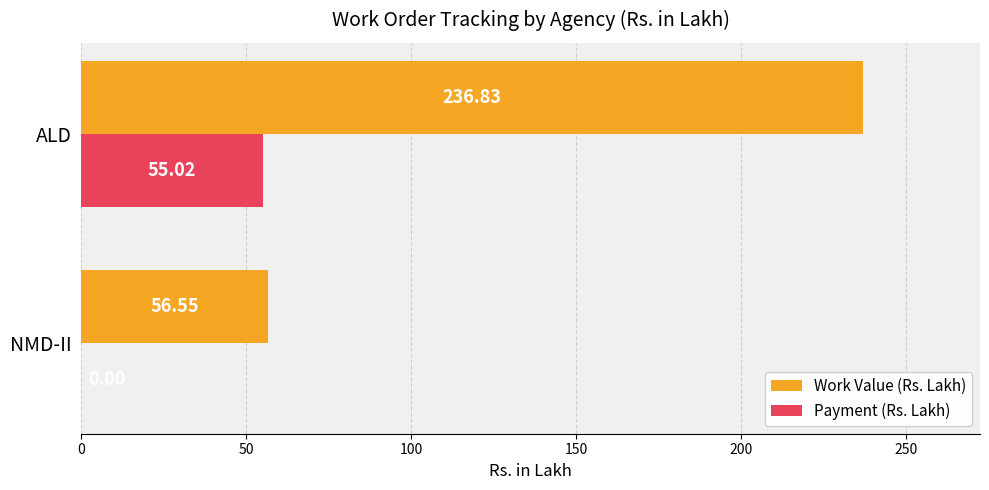

At which category is the sum across all series the highest?

ALD